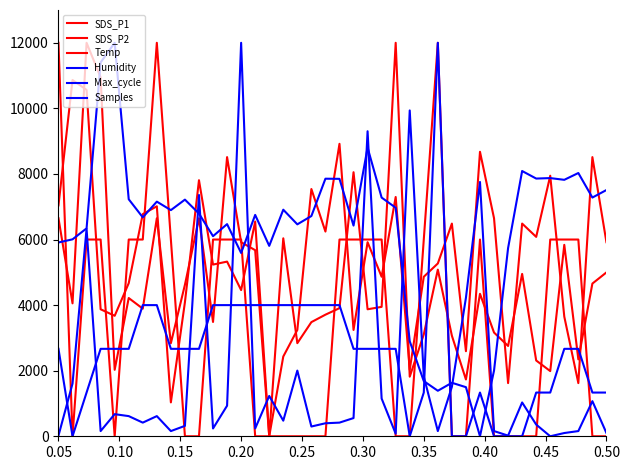

Where does the Temp series first go above 6000?

0.05